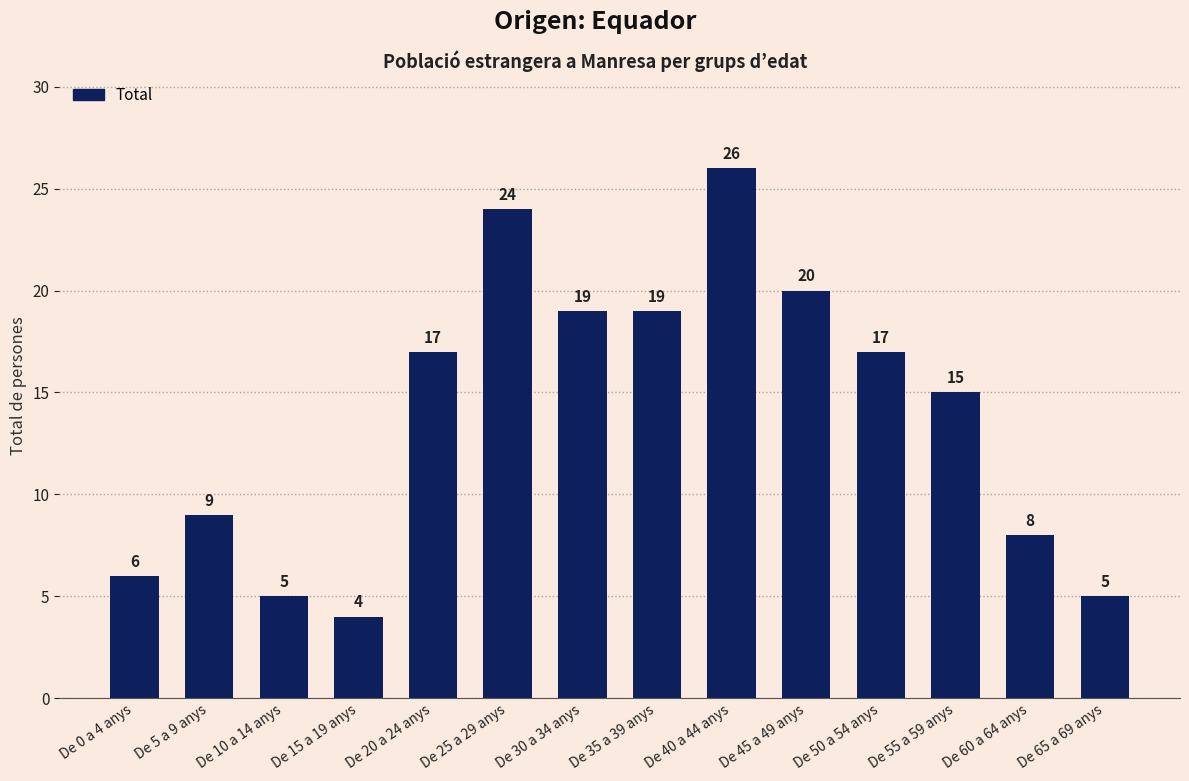

Reading right to left, list all the values displayed in this chart.

De 65 a 69 anys=5	De 60 a 64 anys=8	De 55 a 59 anys=15	De 50 a 54 anys=17	De 45 a 49 anys=20	De 40 a 44 anys=26	De 35 a 39 anys=19	De 30 a 34 anys=19	De 25 a 29 anys=24	De 20 a 24 anys=17	De 15 a 19 anys=4	De 10 a 14 anys=5	De 5 a 9 anys=9	De 0 a 4 anys=6